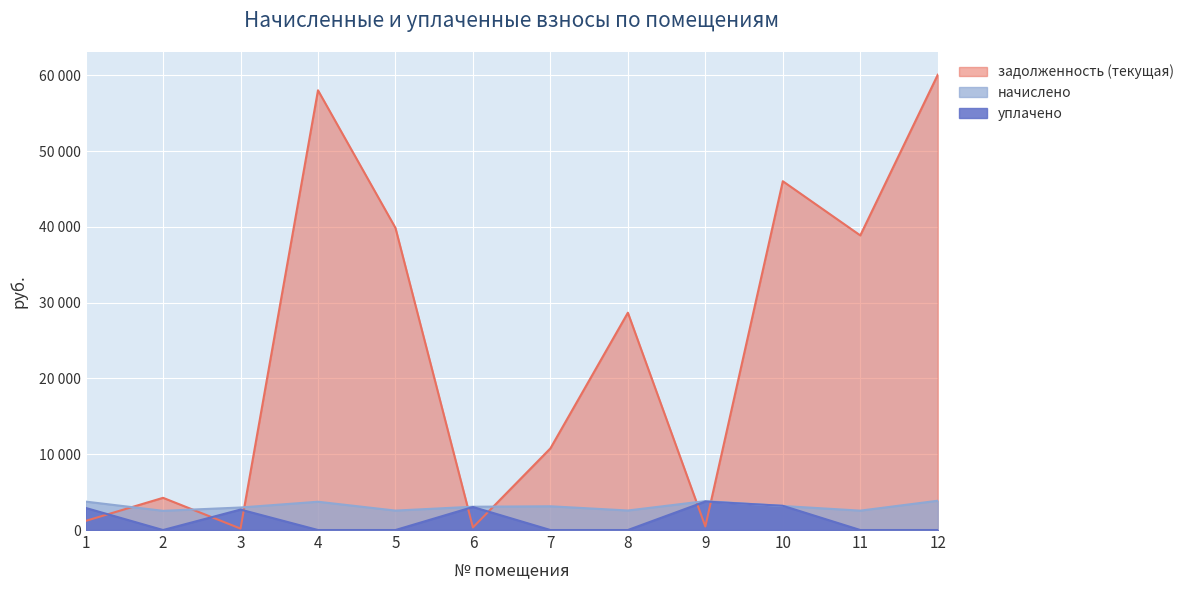

Reading left to right, what are all the values shown in this chart?

начислено: 3752.3	2535.5	2973.1	3734.3	2565.4	3074.9	3134.9	2577.4	3818.2	3170.8	2559.4	3866.1
уплачено: 2919.9	0.0	2700.0	0.0	0.0	3040.1	0.0	0.0	3760.3	3200.0	0.0	0.0
задолженность (текущая): 1201.8	4250.6	188.5	58035.3	39870.2	341.7	10778.0	28680.6	472.7	46035.2	38883.7	60084.7